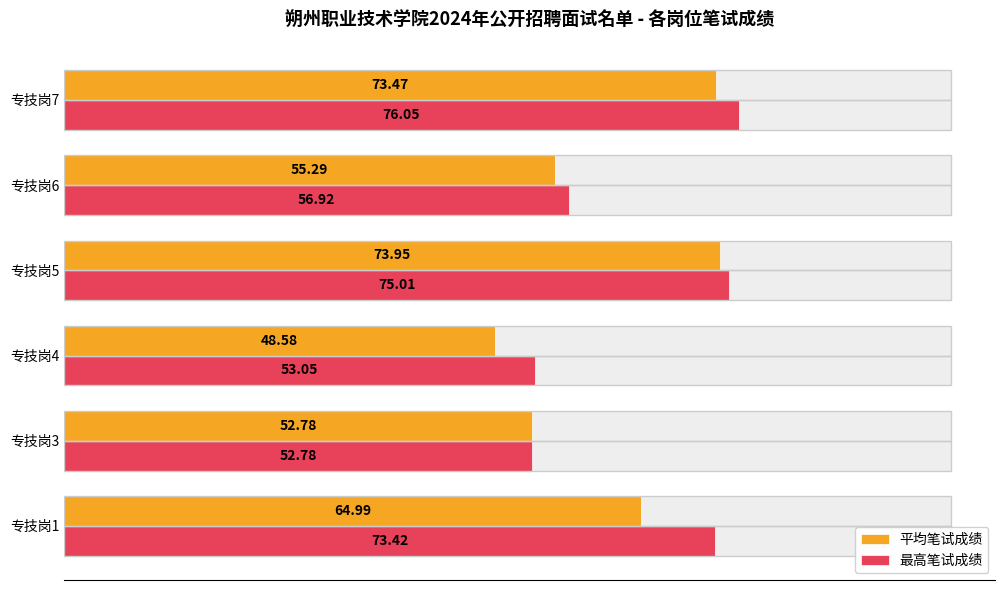

How many values in the 平均笔试成绩 series exceed 64?

3